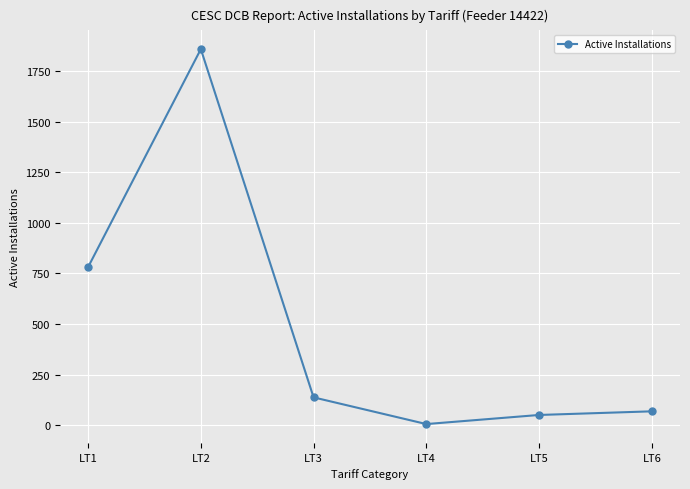

What is the change in value from LT3 to LT4?

-132